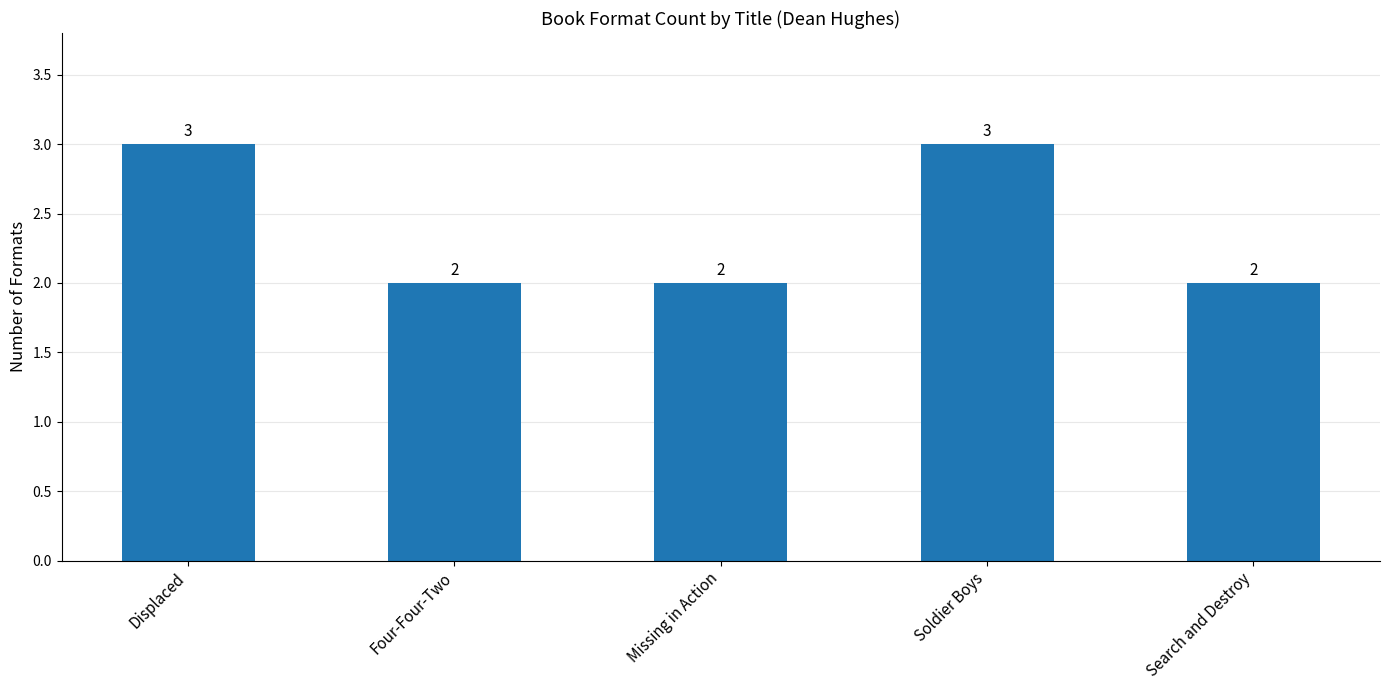

How many data points are above 2?

2